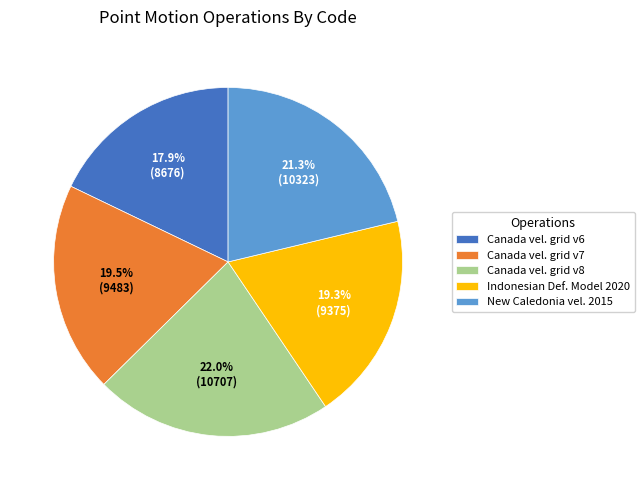

Is there a majority slice in this chart?

No